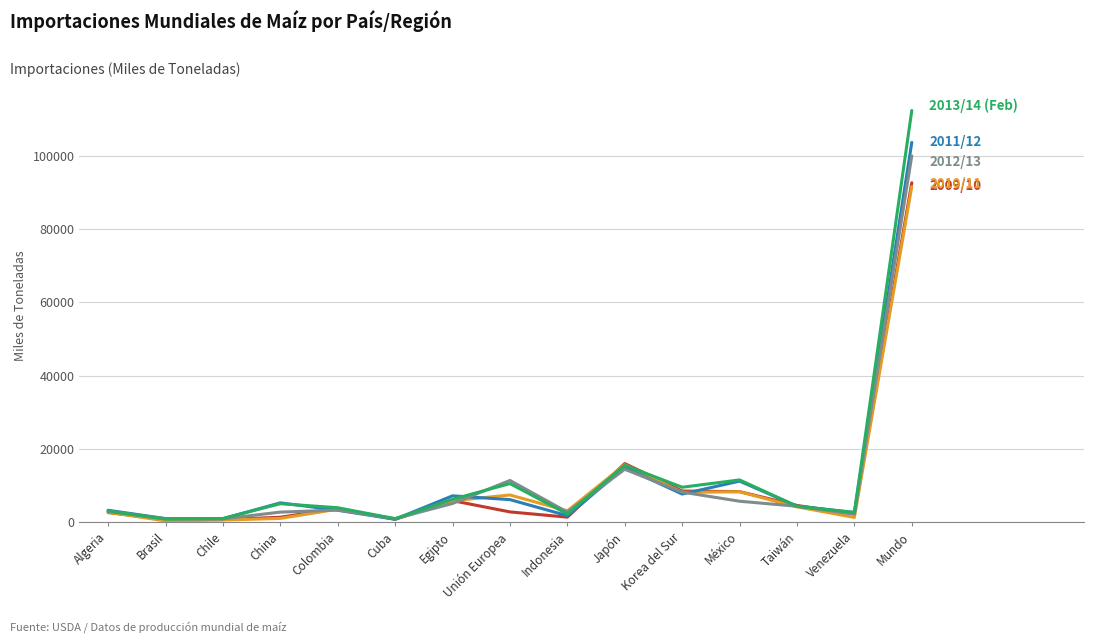

At which category is the sum across all series the highest?

Mundo